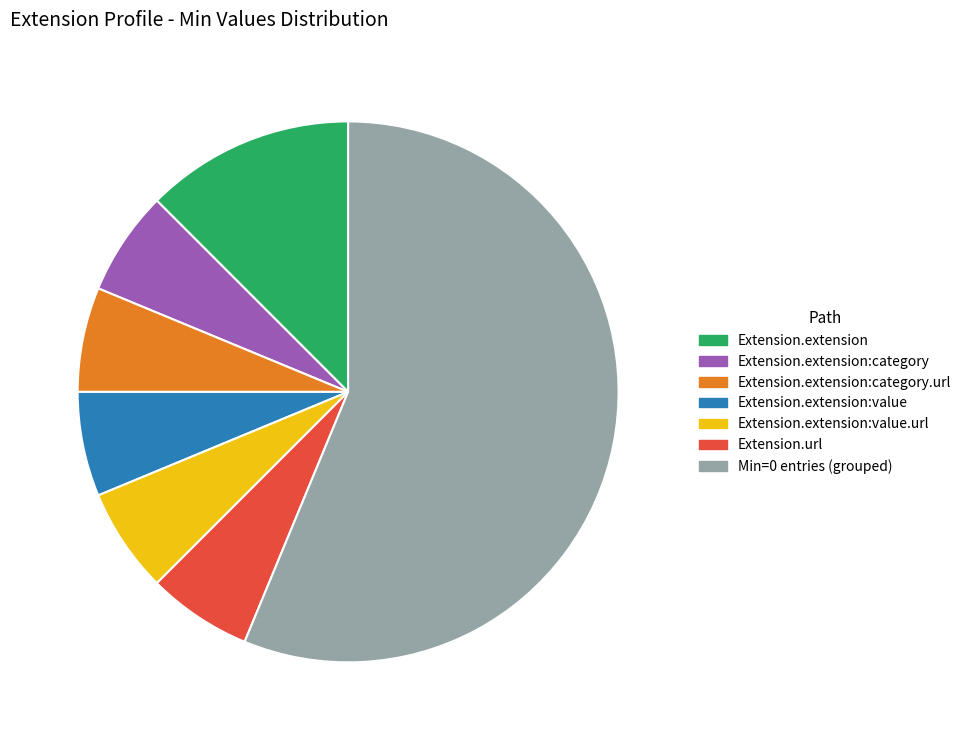

Is there any slice that represents more than half of the pie?

Yes